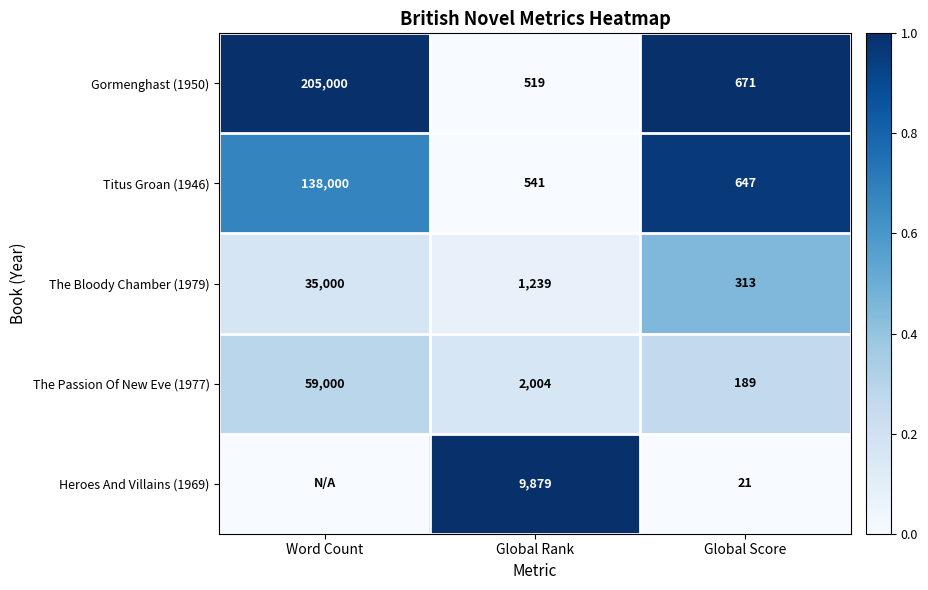

At Global Rank, list the series in order from largest to smallest.

Heroes And Villains (1969), The Passion Of New Eve (1977), The Bloody Chamber (1979), Titus Groan (1946), Gormenghast (1950)